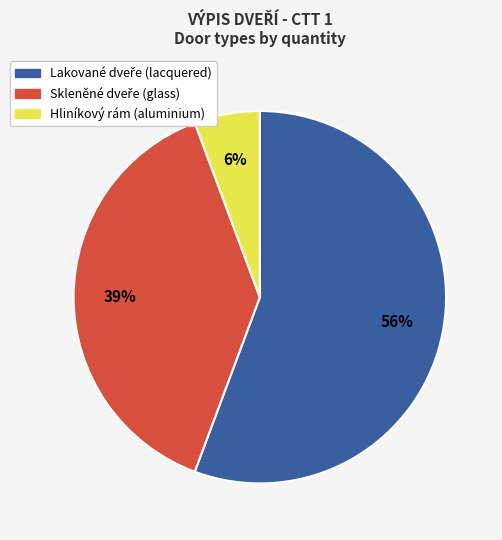

Does any single category account for the majority?

Yes